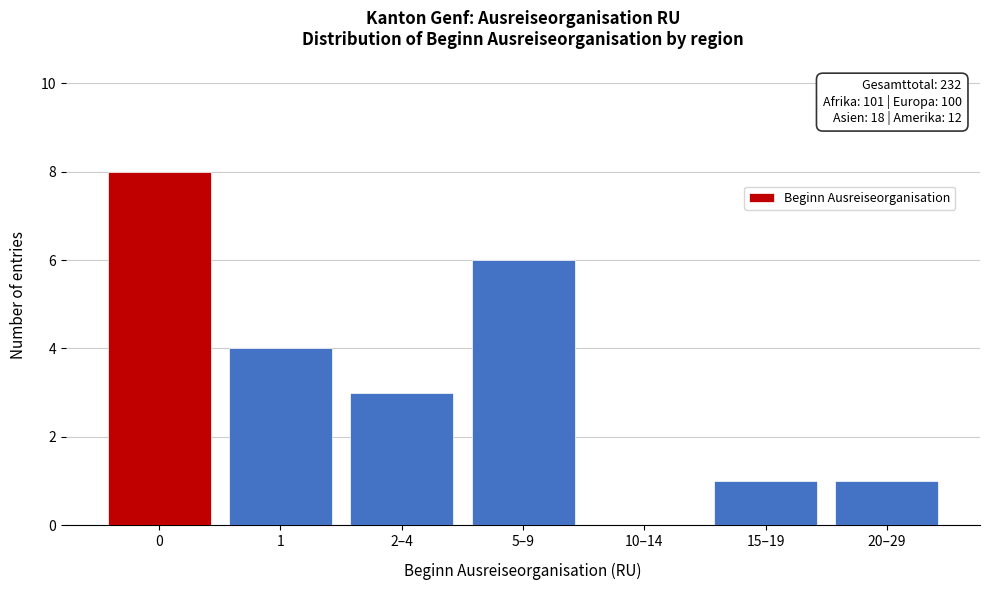

Reading left to right, list all the values displayed in this chart.

0=8	1=4	2–4=3	5–9=6	10–14=0	15–19=1	20–29=1